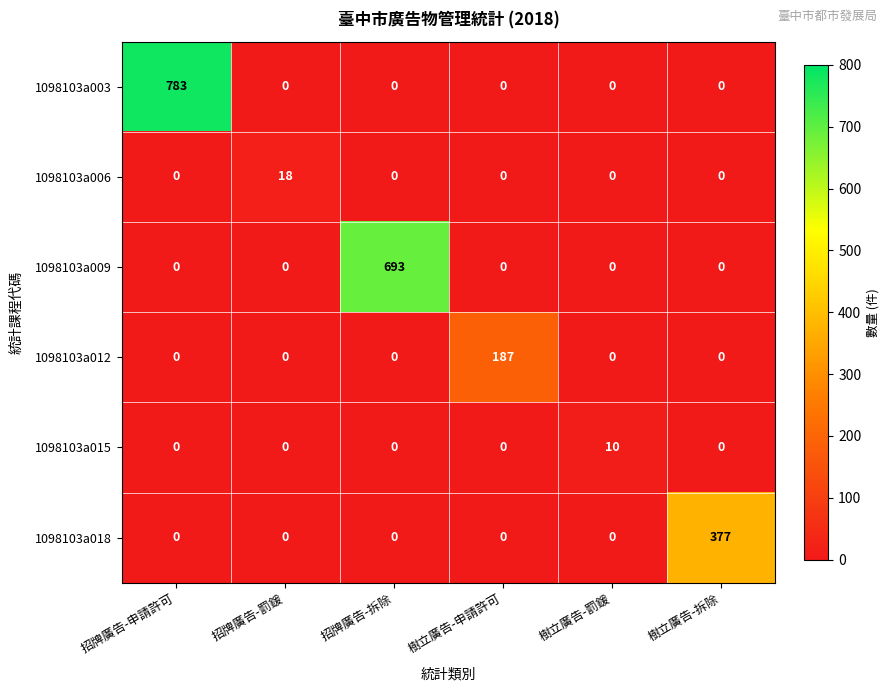

The value of 1098103a009 at 招牌廣告-申請許可 is 269. True or false?

False